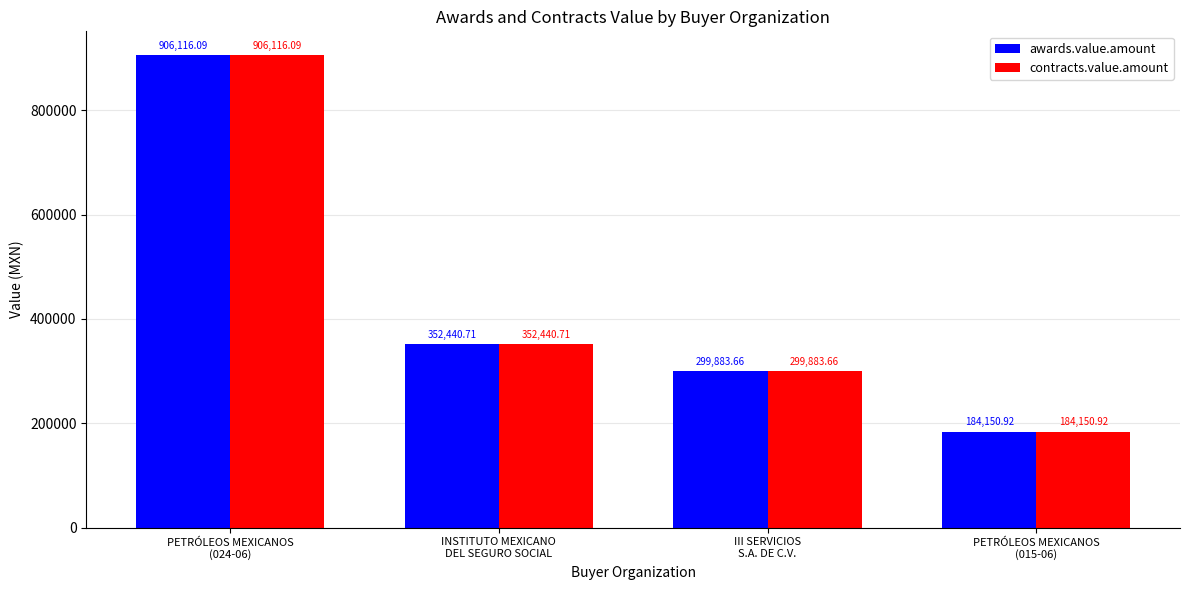

What is the lowest value of the awards.value.amount series?

184150.9